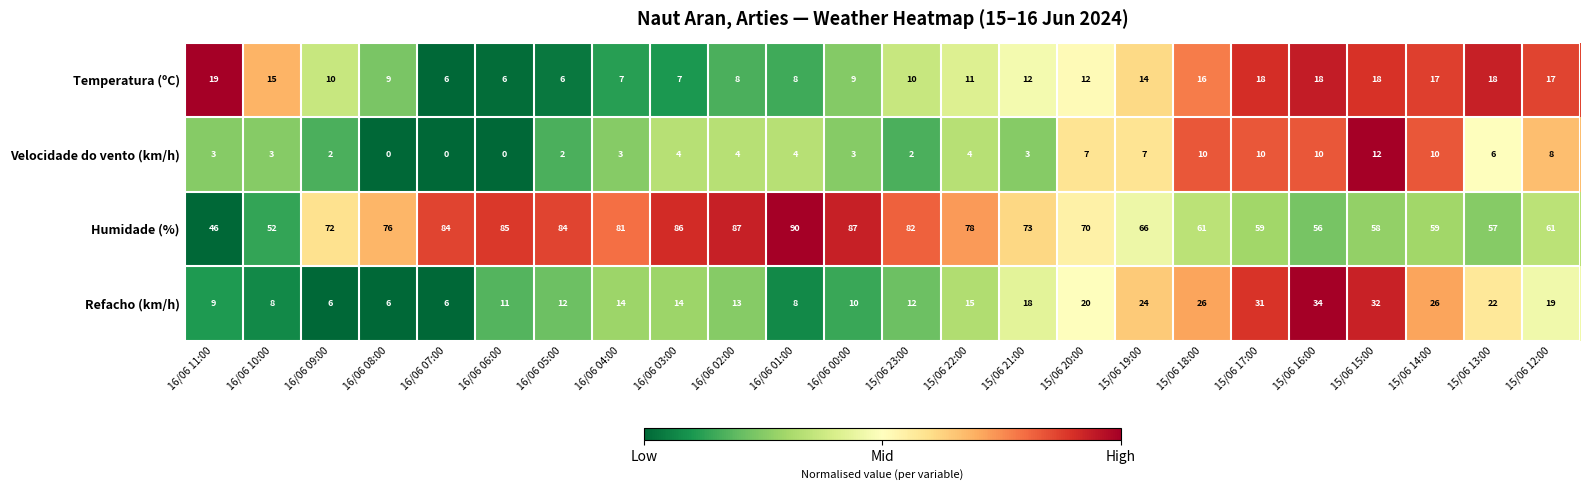

The value of Humidade (%) at 15/06 23:00 is 117. True or false?

False